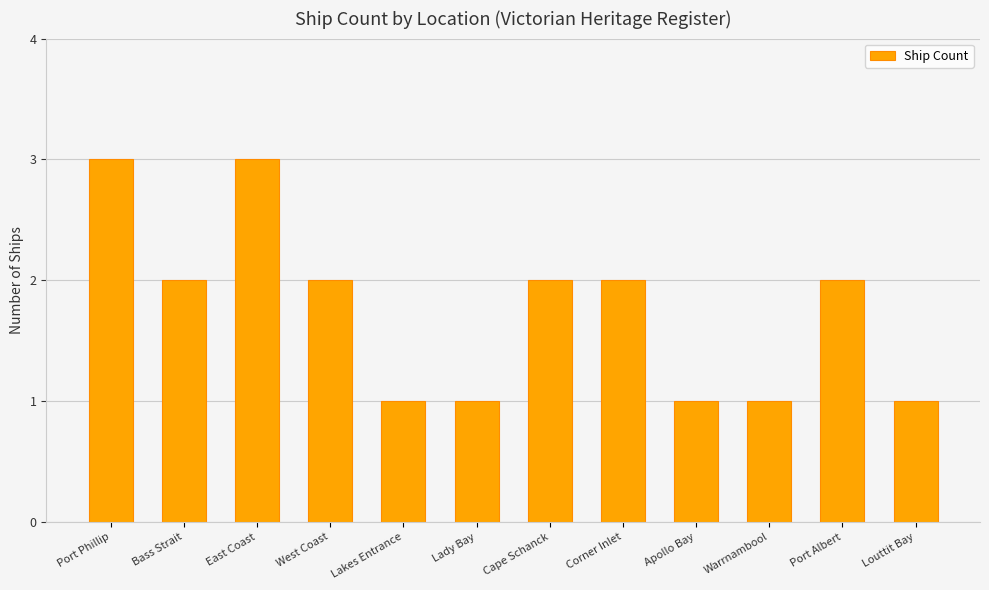

What is the maximum value shown in the chart?

3